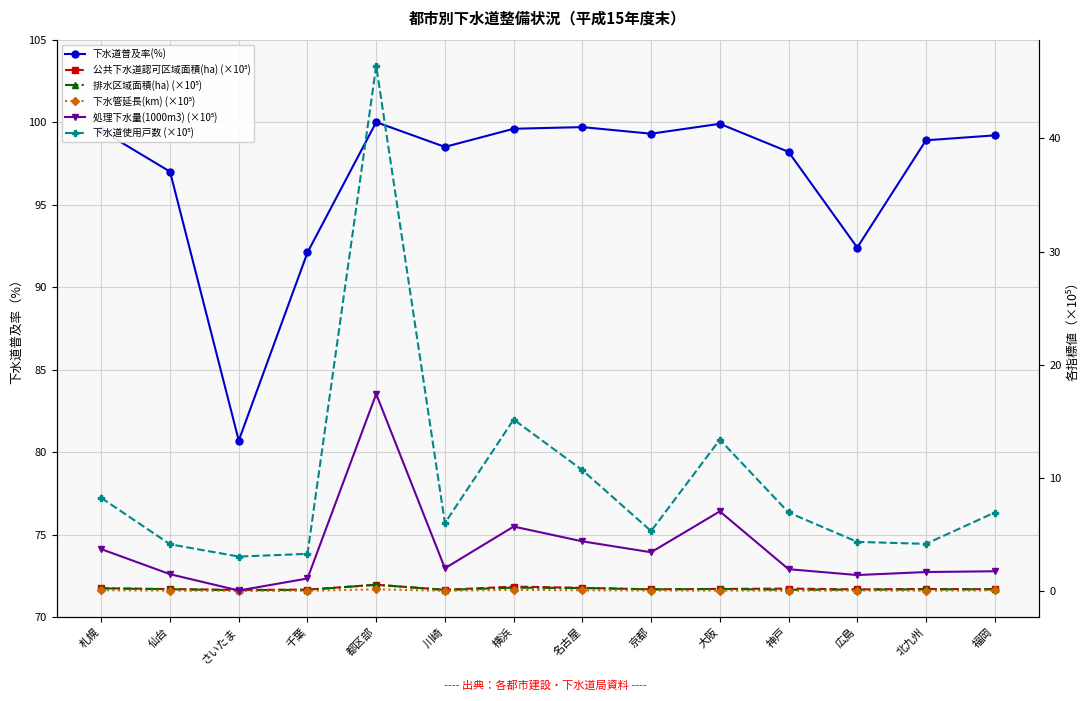

Reading right to left, transcribe all the data shown in this chart.

下水道普及率(%): 99.2	98.9	92.4	98.2	99.9	99.3	99.7	99.6	98.5	100.0	92.1	80.7	97.0	99.5
公共下水道認可区域面積(ha) (×10⁵): 0.2	0.2	0.2	0.2	0.2	0.2	0.3	0.4	0.1	0.6	0.1	0.1	0.2	0.3
排水区域面積(ha) (×10⁵): 0.2	0.2	0.1	0.1	0.2	0.2	0.3	0.3	0.1	0.6	0.1	0.1	0.2	0.2
下水管延長(km) (×10⁵): 0.1	0.0	0.1	0.0	0.0	0.1	0.1	0.1	0.0	0.2	0.0	0.0	0.0	0.1
処理下水量(1000m3) (×10⁵): 1.8	1.7	1.4	1.9	7.0	3.4	4.4	5.7	2.0	17.4	1.1	0.1	1.5	3.7
下水道使用戸数 (×10⁵): 6.9	4.2	4.3	6.9	13.4	5.3	10.7	15.2	6.0	46.4	3.3	3.1	4.1	8.2